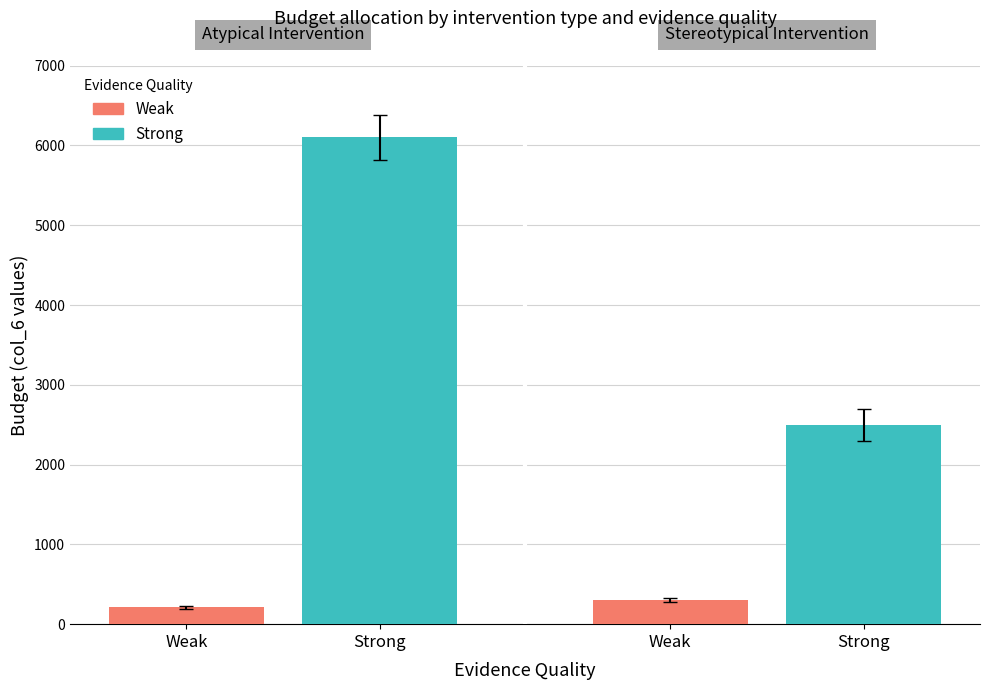

Rank the series at 3 from lowest to highest value.

Weak, Strong